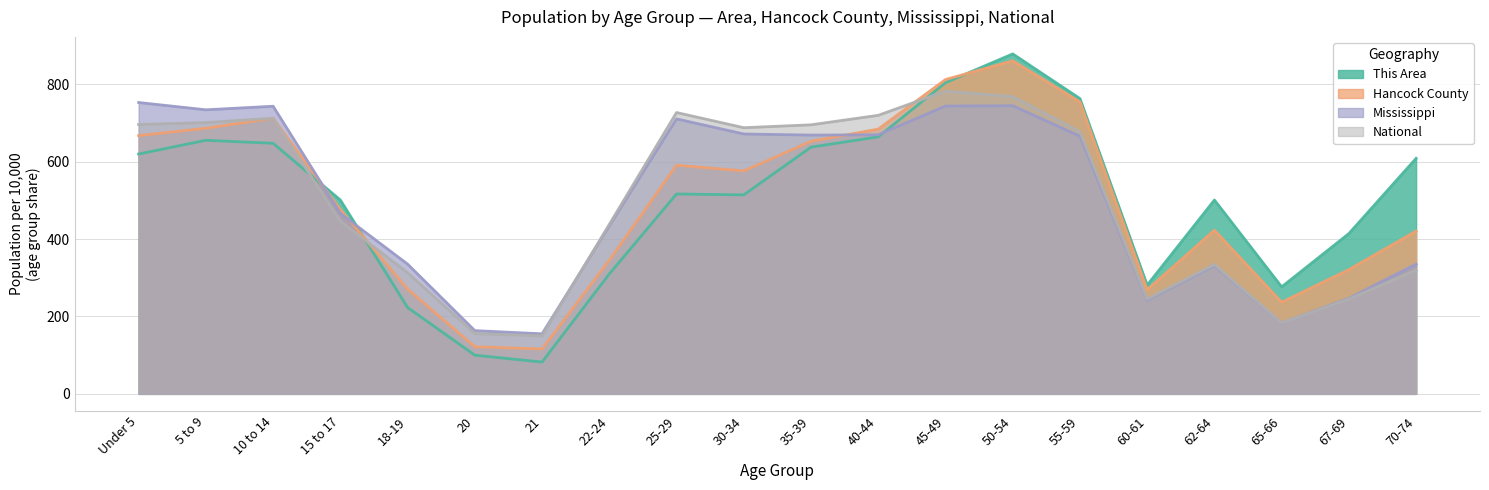

Which category has the lowest value in the Mississippi series?

21